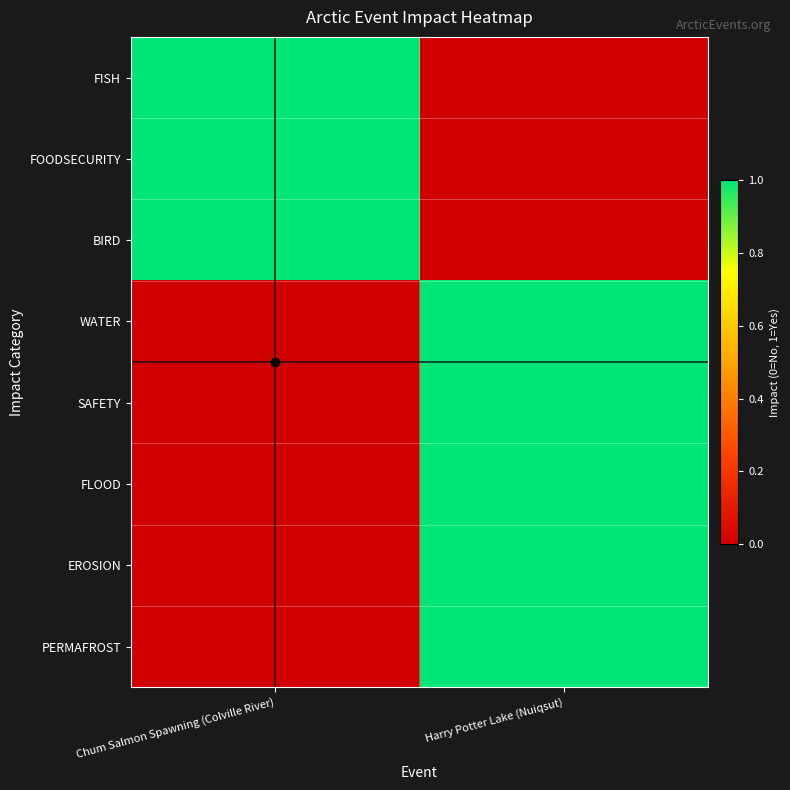

Reading left to right, list all the values displayed in this chart.

FISH: Chum Salmon Spawning (Colville River)=1	Harry Potter Lake (Nuiqsut)=0
FOODSECURITY: Chum Salmon Spawning (Colville River)=1	Harry Potter Lake (Nuiqsut)=0
BIRD: Chum Salmon Spawning (Colville River)=1	Harry Potter Lake (Nuiqsut)=0
WATER: Chum Salmon Spawning (Colville River)=0	Harry Potter Lake (Nuiqsut)=1
SAFETY: Chum Salmon Spawning (Colville River)=0	Harry Potter Lake (Nuiqsut)=1
FLOOD: Chum Salmon Spawning (Colville River)=0	Harry Potter Lake (Nuiqsut)=1
EROSION: Chum Salmon Spawning (Colville River)=0	Harry Potter Lake (Nuiqsut)=1
PERMAFROST: Chum Salmon Spawning (Colville River)=0	Harry Potter Lake (Nuiqsut)=1